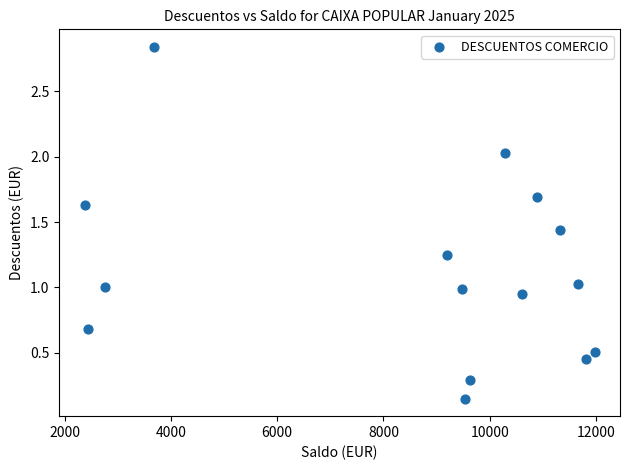

What is the range of Y values (max minus min)?

2.7